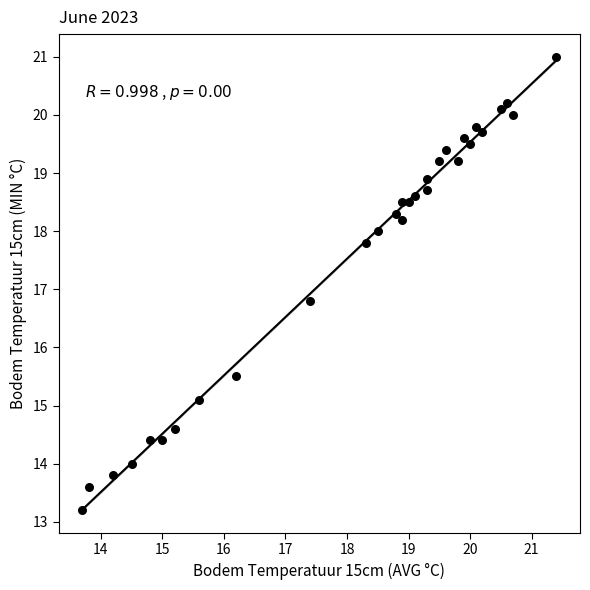

What Y value in the scatter plot is closest to 17?

16.8